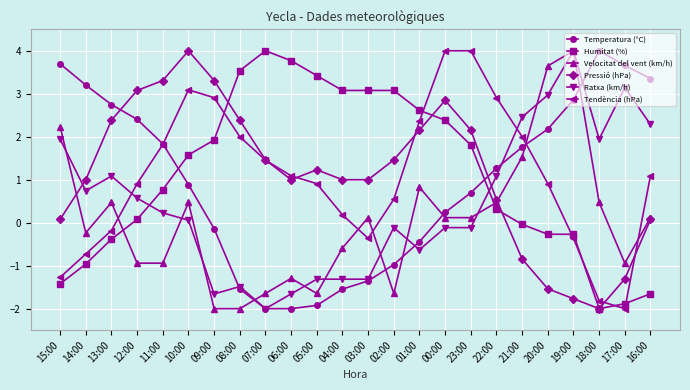

At which category is the sum across all series the highest?

10:00